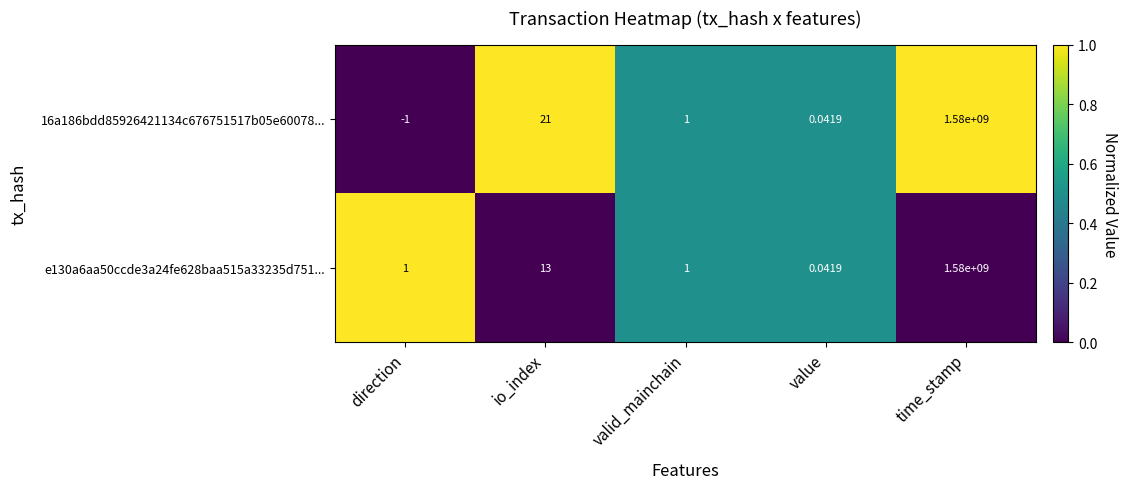

Where does the 16a186bdd85926421134c676751517b05e60078... series first go above 1?

io_index